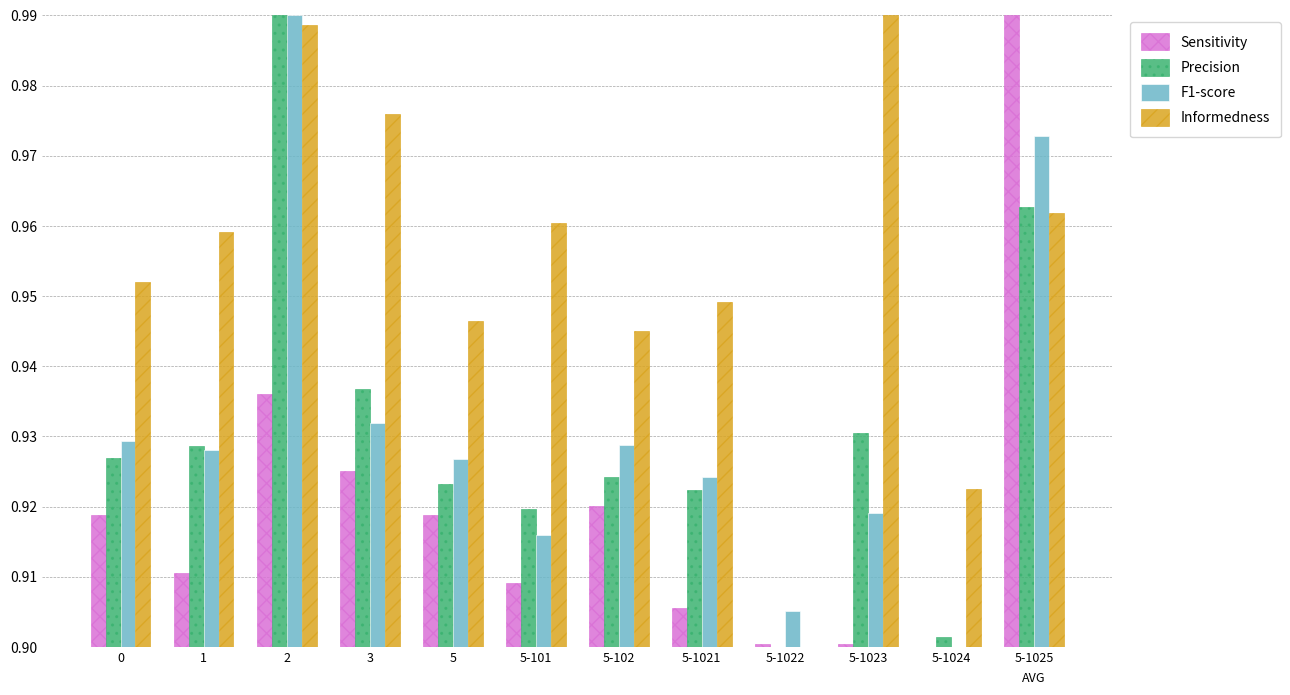

Where is Informedness nearest to the value 0?

5-1022